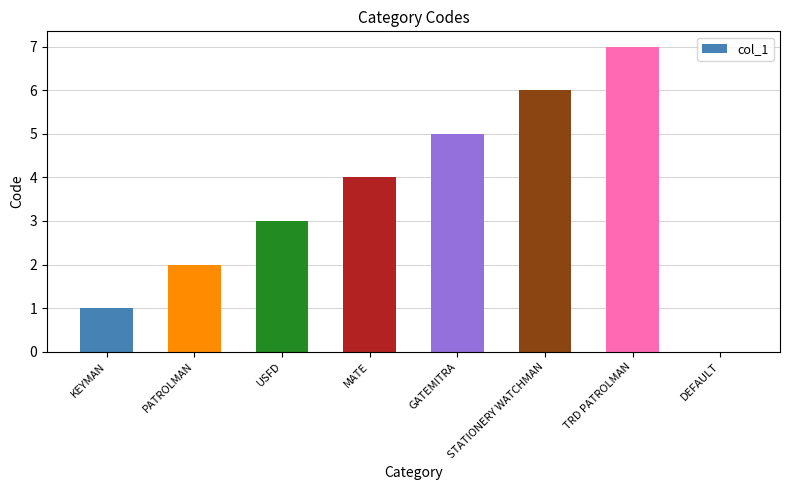

Reading left to right, list all the values displayed in this chart.

KEYMAN=1	PATROLMAN=2	USFD=3	MATE=4	GATEMITRA=5	STATIONERY WATCHMAN=6	TRD PATROLMAN=7	DEFAULT=0